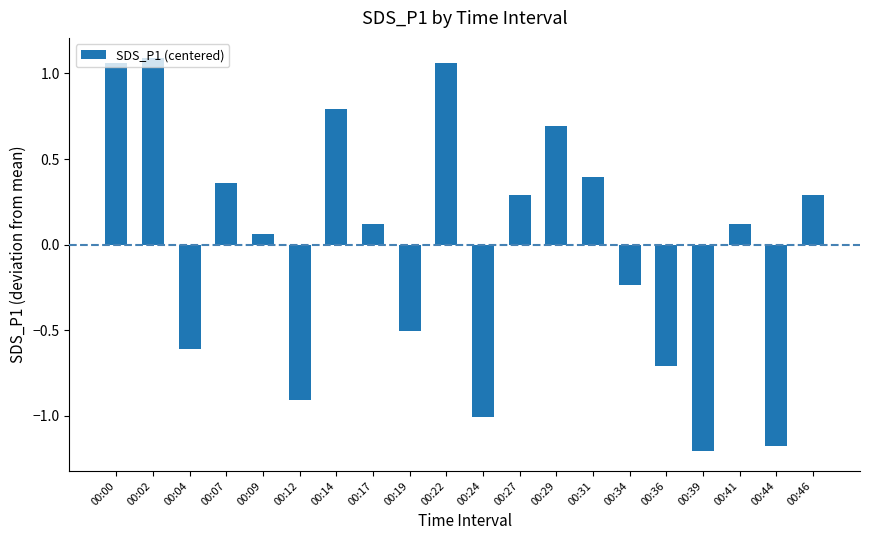

What is the change in value from 00:00 to 00:24?

-2.1